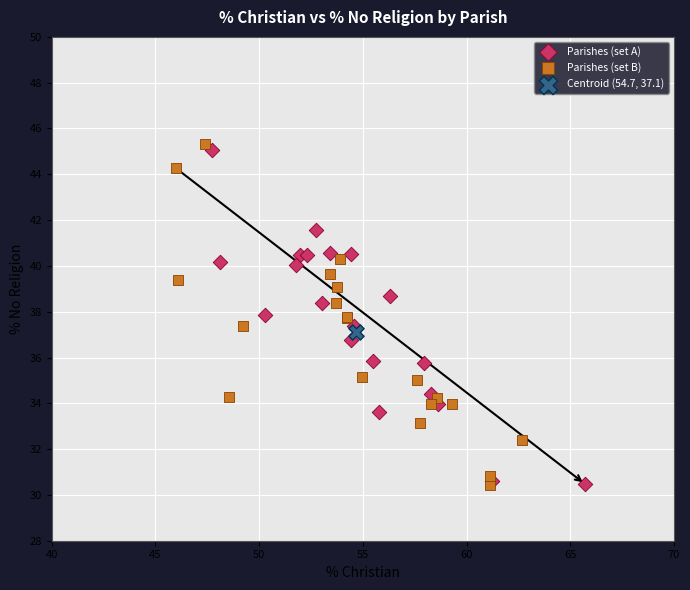

Which series reaches the maximum Y coordinate?

Parishes (set B)